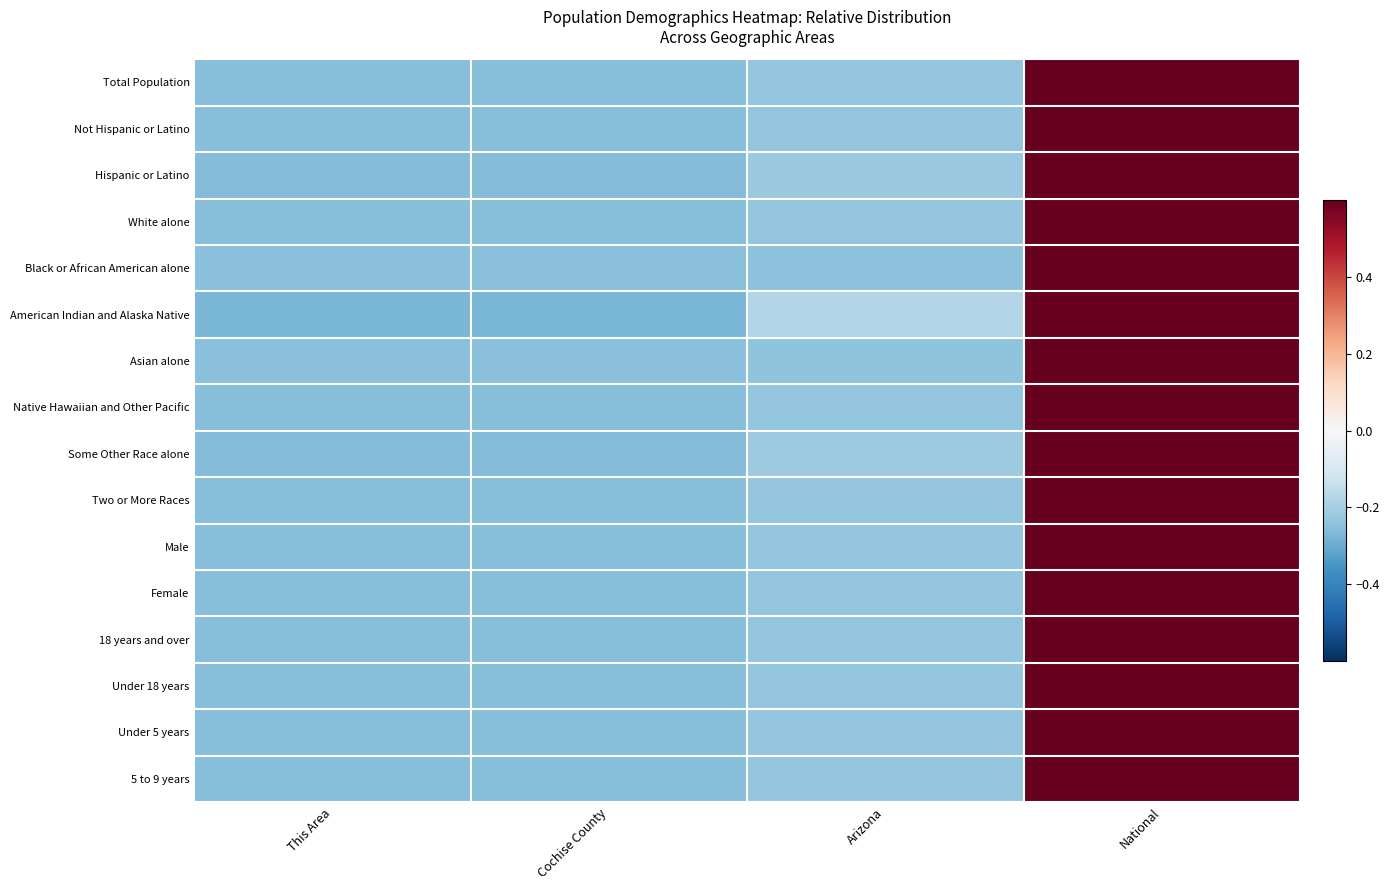

Reading right to left, list all the values displayed in this chart.

Total Population: National=0.7	Arizona=-0.2	Cochise County=-0.3	This Area=-0.3
Not Hispanic or Latino: National=0.7	Arizona=-0.2	Cochise County=-0.3	This Area=-0.3
Hispanic or Latino: National=0.7	Arizona=-0.2	Cochise County=-0.3	This Area=-0.3
White alone: National=0.7	Arizona=-0.2	Cochise County=-0.3	This Area=-0.3
Black or African American alone: National=0.7	Arizona=-0.2	Cochise County=-0.3	This Area=-0.3
American Indian and Alaska Native: National=0.7	Arizona=-0.2	Cochise County=-0.3	This Area=-0.3
Asian alone: National=0.7	Arizona=-0.2	Cochise County=-0.3	This Area=-0.3
Native Hawaiian and Other Pacific: National=0.7	Arizona=-0.2	Cochise County=-0.3	This Area=-0.3
Some Other Race alone: National=0.7	Arizona=-0.2	Cochise County=-0.3	This Area=-0.3
Two or More Races: National=0.7	Arizona=-0.2	Cochise County=-0.3	This Area=-0.3
Male: National=0.7	Arizona=-0.2	Cochise County=-0.3	This Area=-0.3
Female: National=0.7	Arizona=-0.2	Cochise County=-0.3	This Area=-0.3
18 years and over: National=0.7	Arizona=-0.2	Cochise County=-0.3	This Area=-0.3
Under 18 years: National=0.7	Arizona=-0.2	Cochise County=-0.3	This Area=-0.3
Under 5 years: National=0.7	Arizona=-0.2	Cochise County=-0.3	This Area=-0.3
5 to 9 years: National=0.7	Arizona=-0.2	Cochise County=-0.3	This Area=-0.3